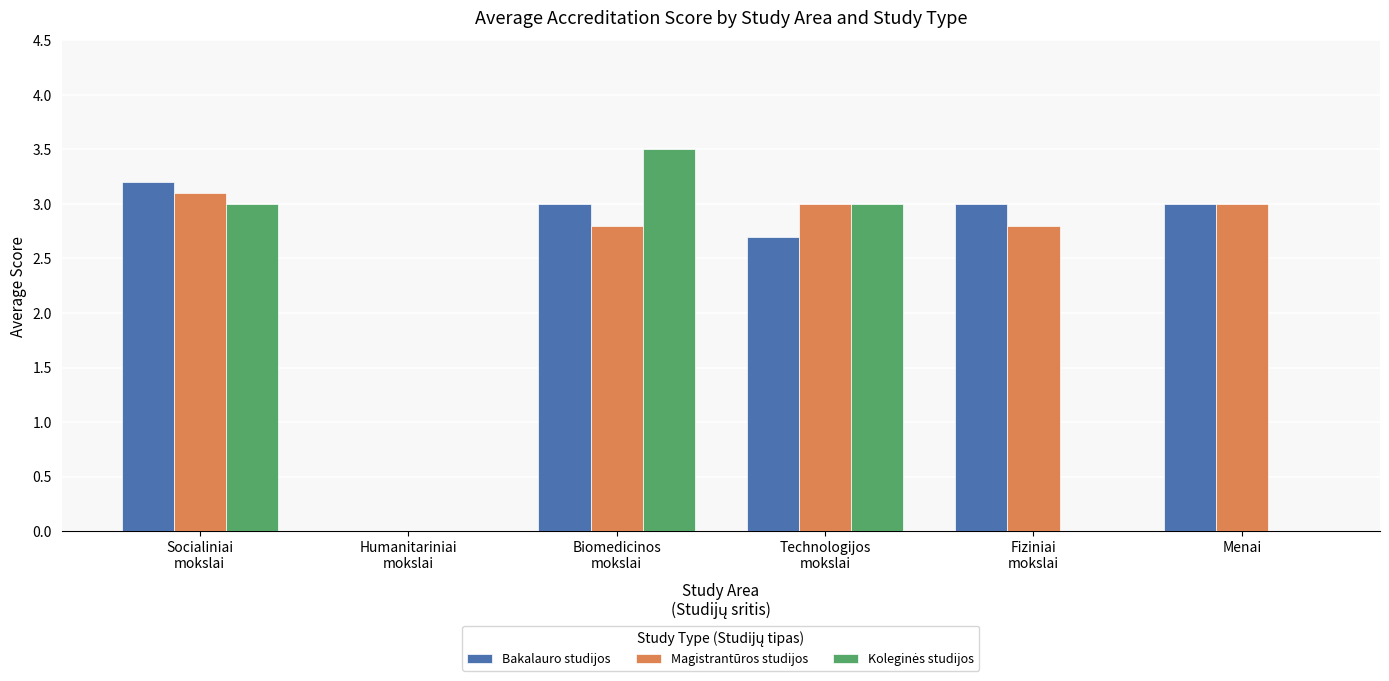

What is the total value across all series at Biomedicinos
mokslai?

9.3